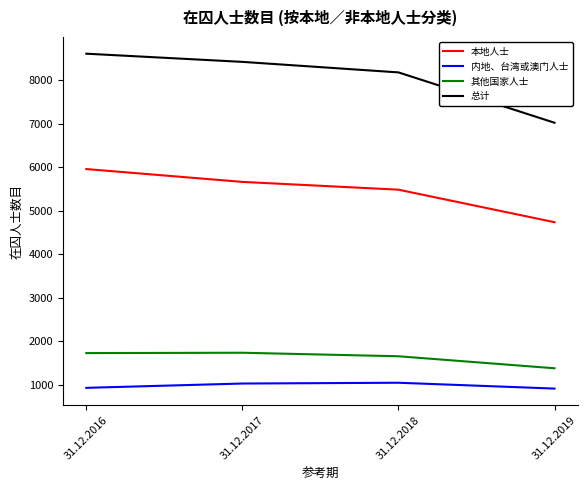

Rank the series at 31.12.2019 from highest to lowest value.

总计, 本地人士, 其他国家人士, 内地、台湾或澳门人士